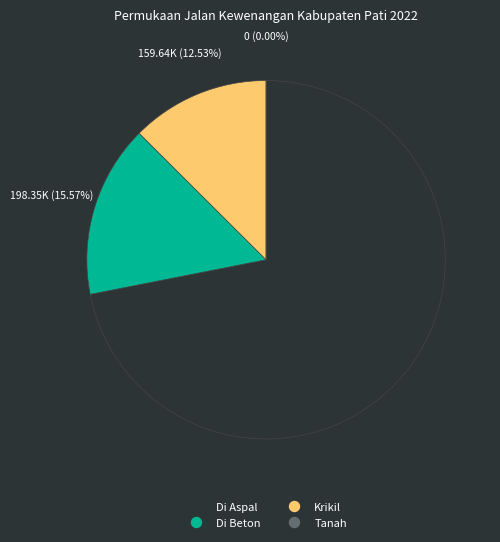

Which slice is the largest?

Di Aspal